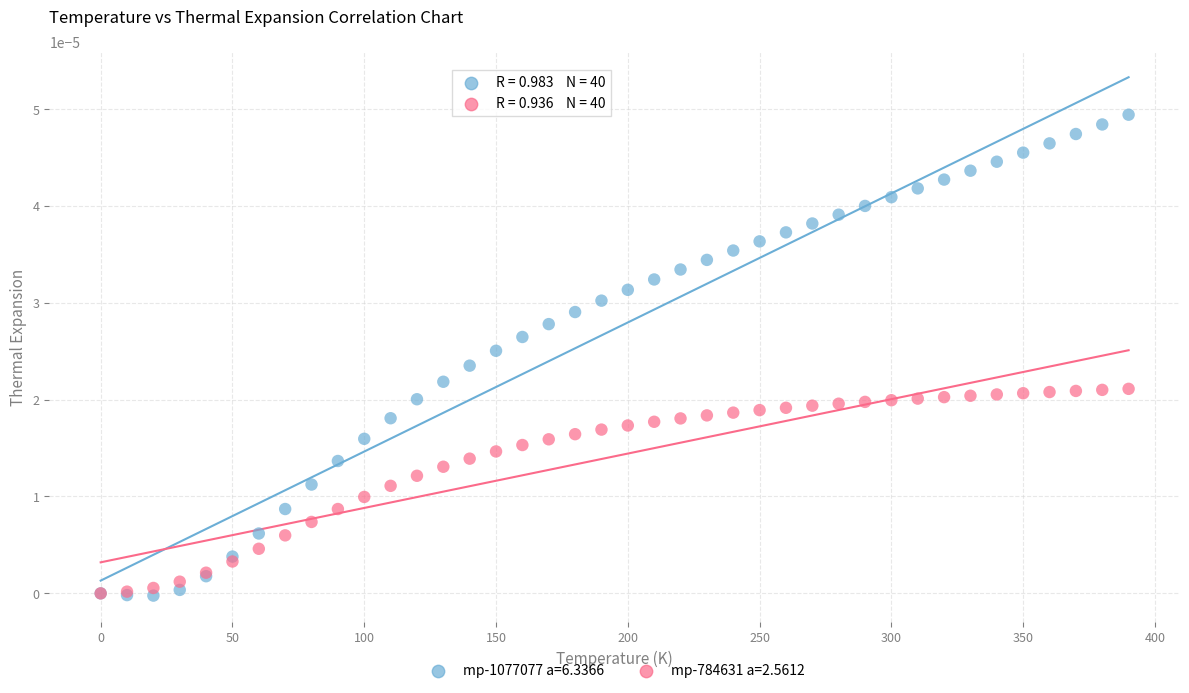

Which series contains the highest Y value?

mp-1077077 a=6.3366